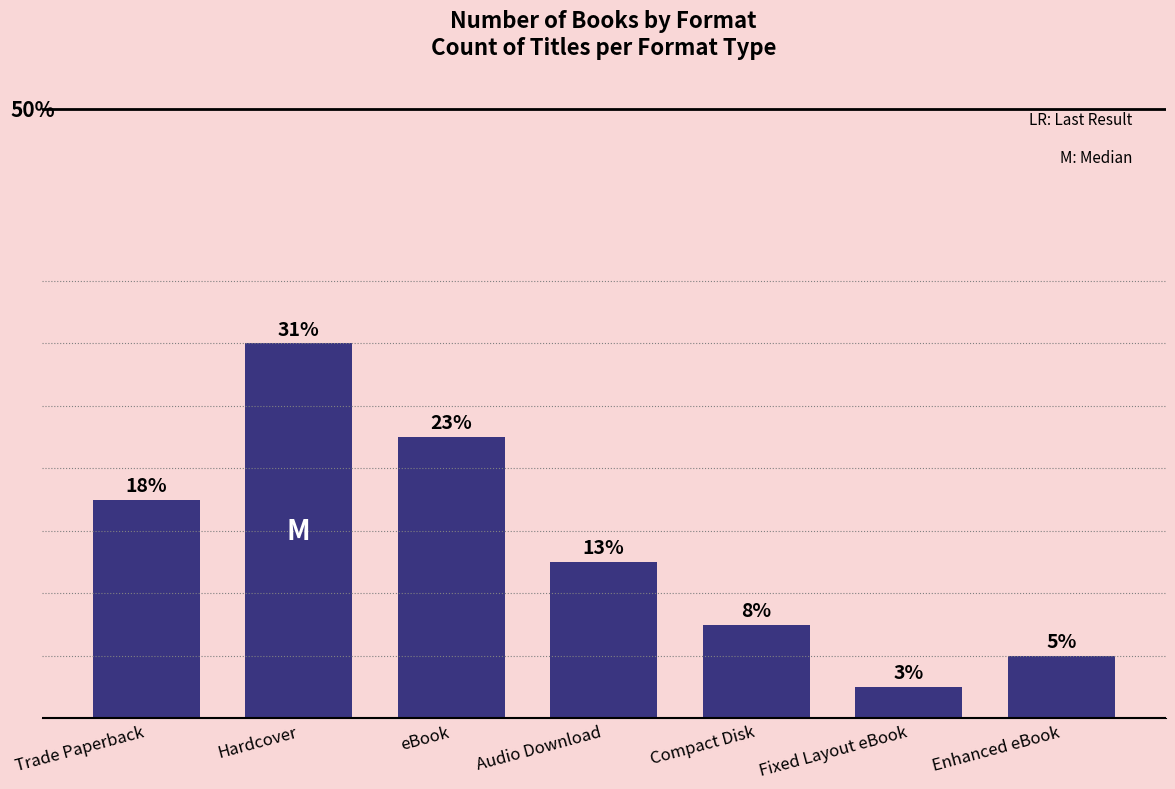

Between Trade Paperback and eBook, which is larger?

eBook